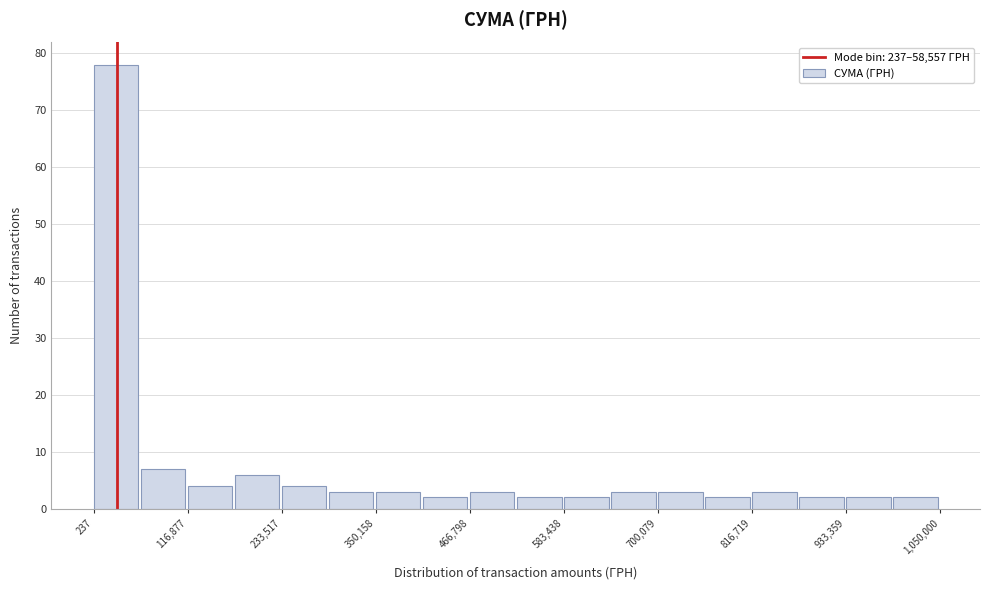

Read against the x-axis, roughly where is the centre of the tallest bar?

20000